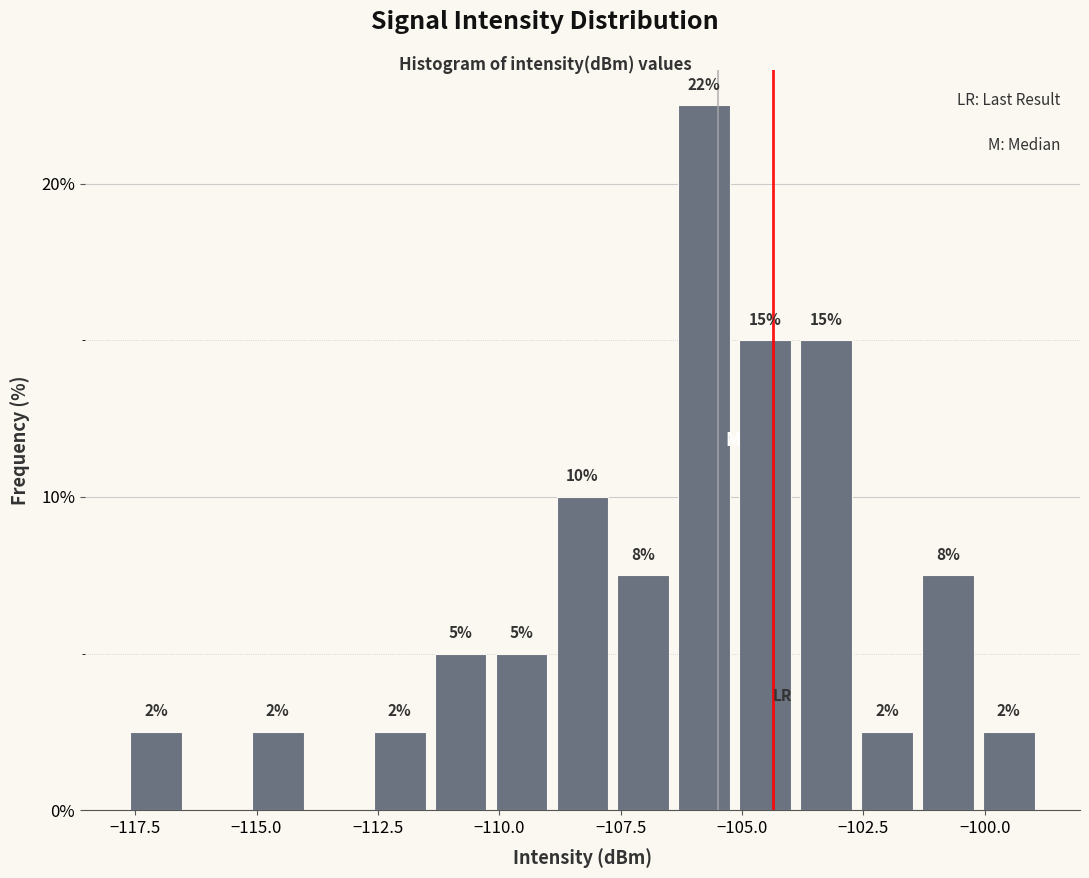

Read against the x-axis, roughly where is the centre of the tallest bar?

-106.0